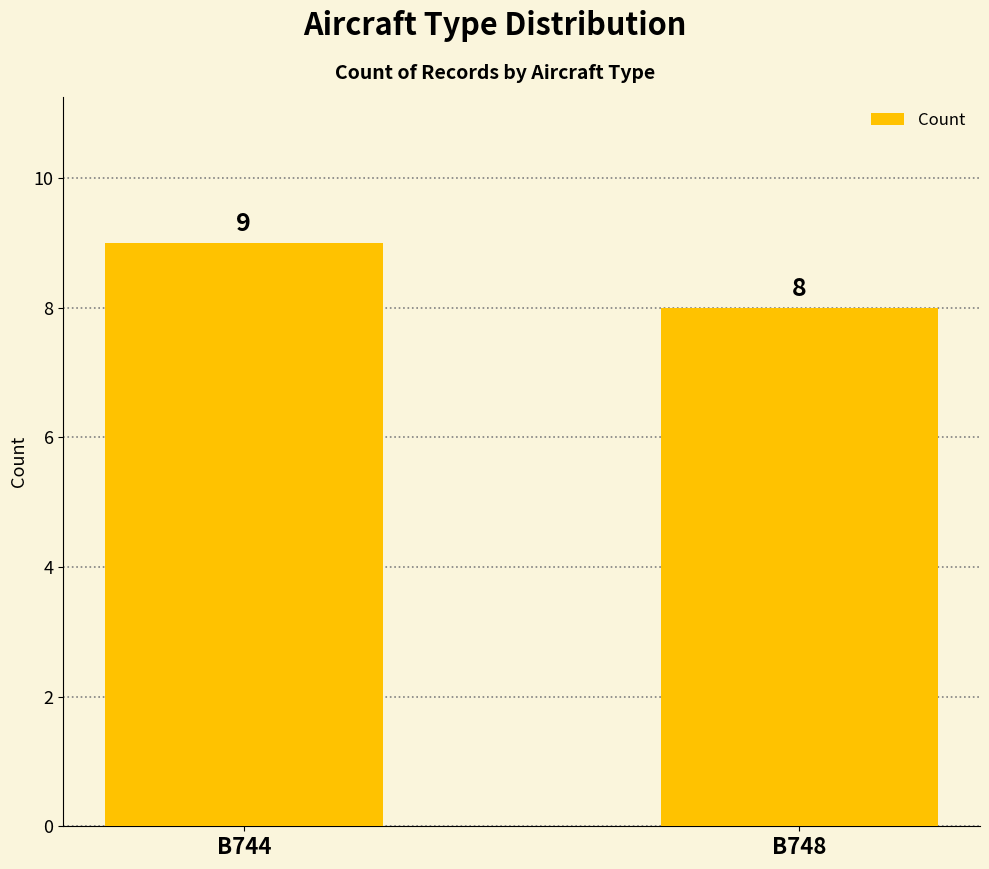

What is the difference between the maximum and minimum values?

1